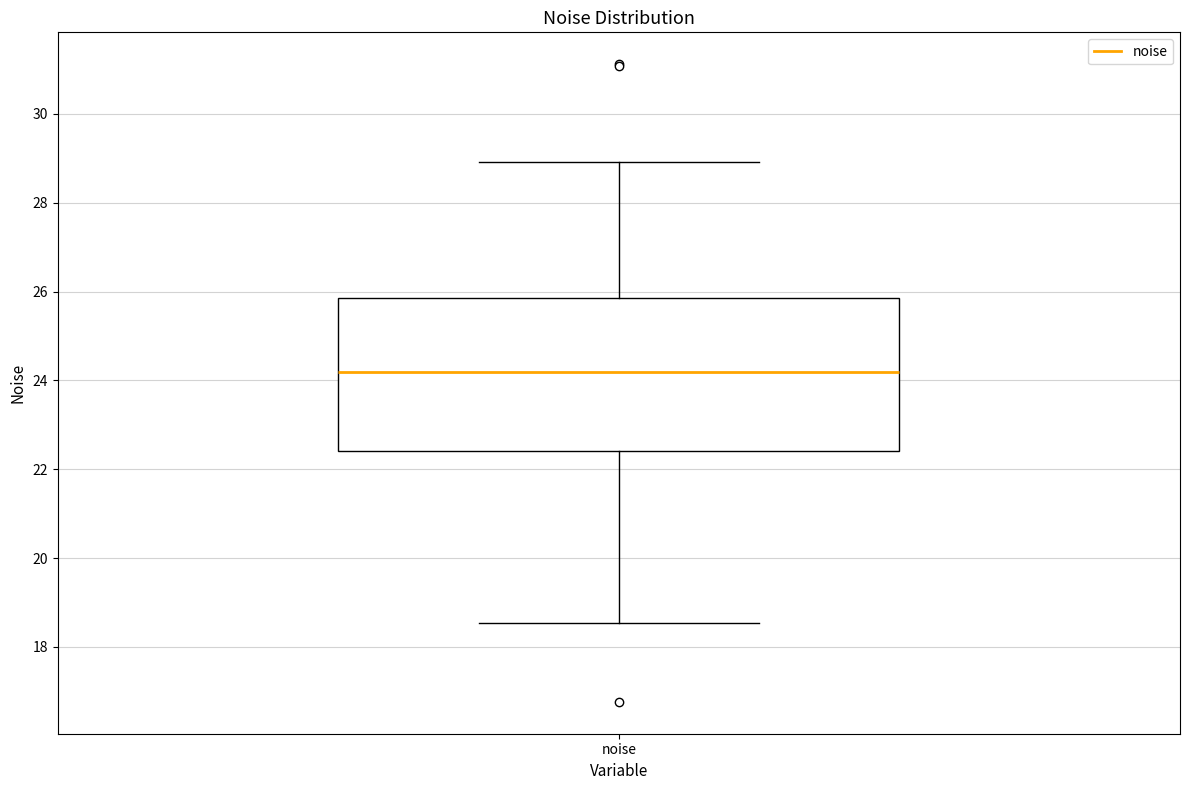

Where is the lower edge of the box for noise on the y-axis? The values are not printed on the chart, so give them approximately, as read against the axis.

22.4